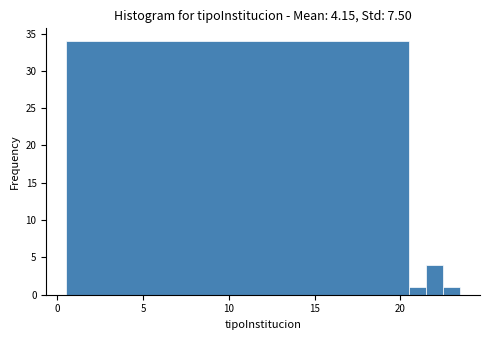

Around what value on the x-axis is the tallest bar? Give the approximate position of its centre, as read against the axis.

10.5